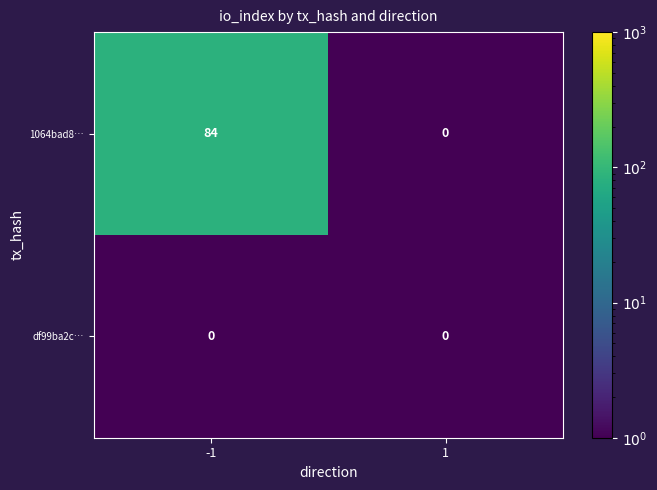

At how many categories does at least one series exceed 11?

1